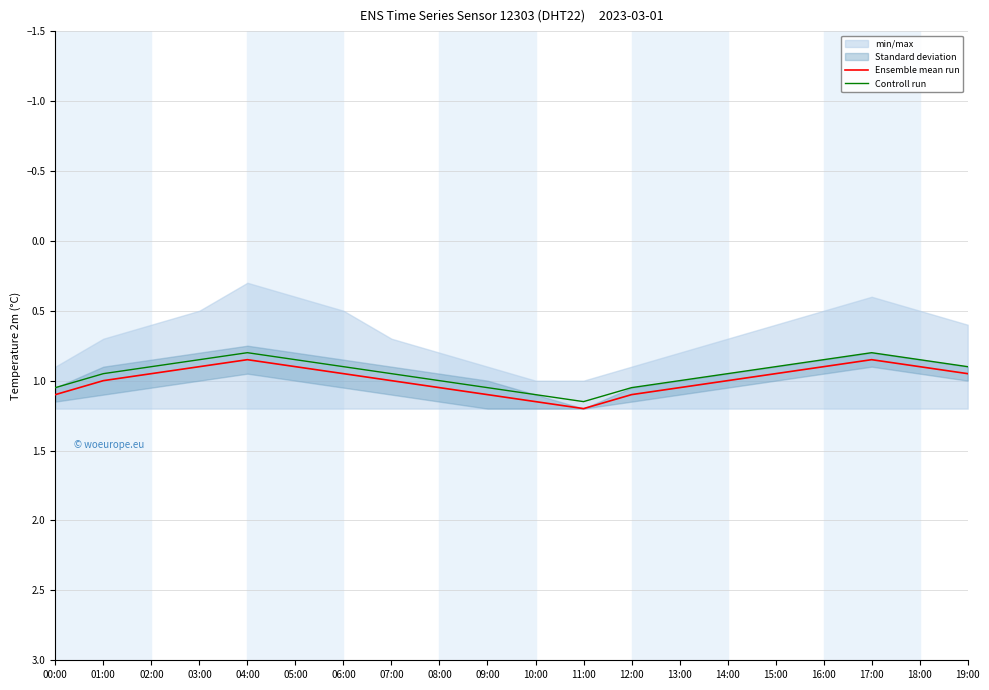

What is the value of the Controll run point at the 9th from the left?

1.0